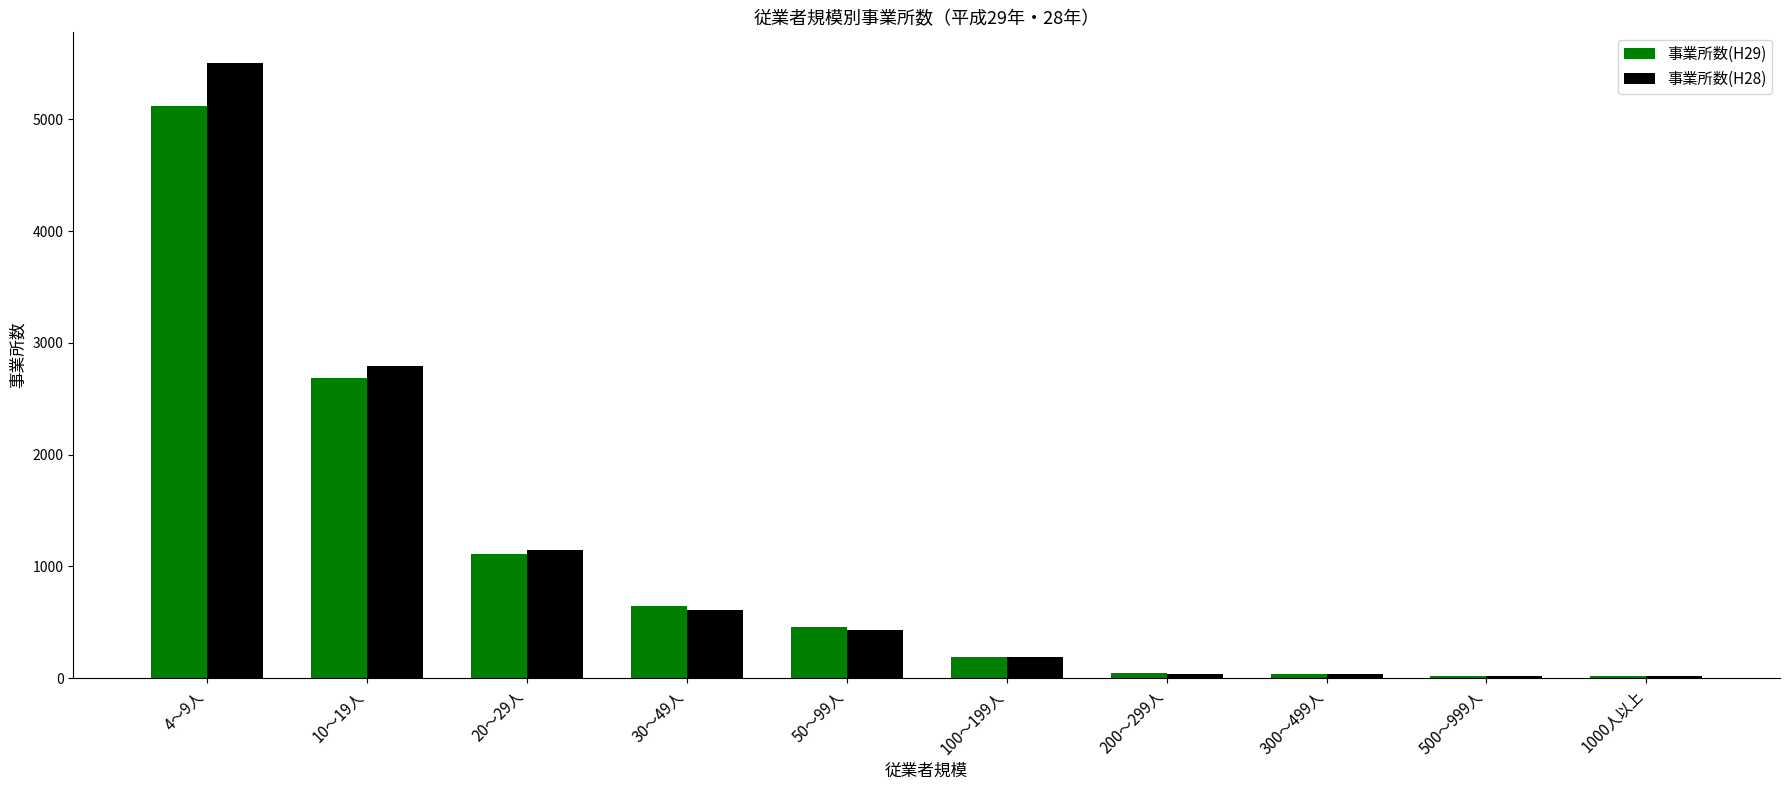

Is it true that 事業所数(H29) equals 5124 at 4～9人?

True